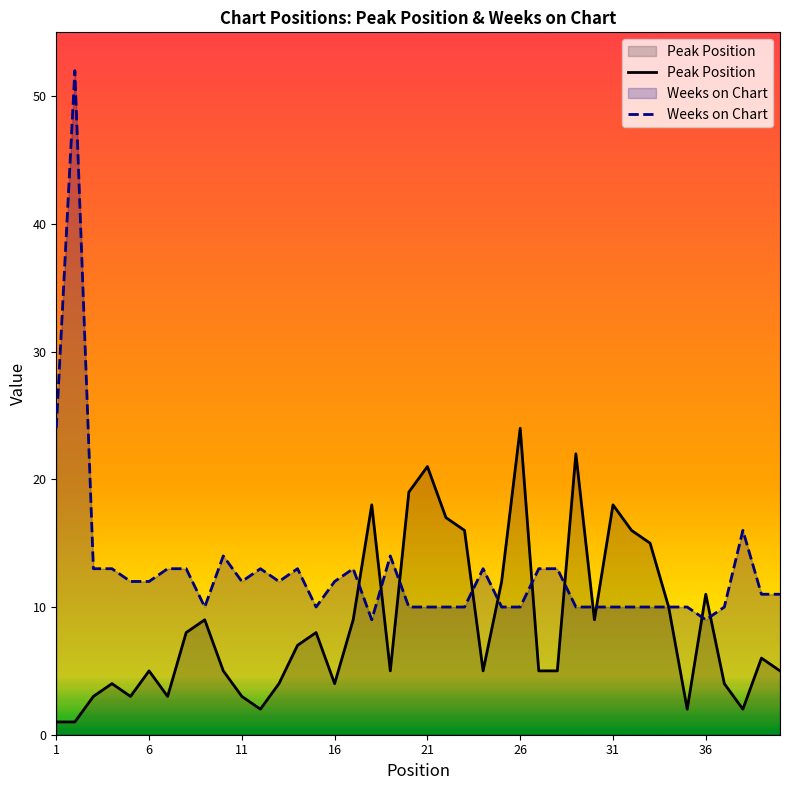

What are all the series names shown in the legend?

Peak Position, Weeks on Chart